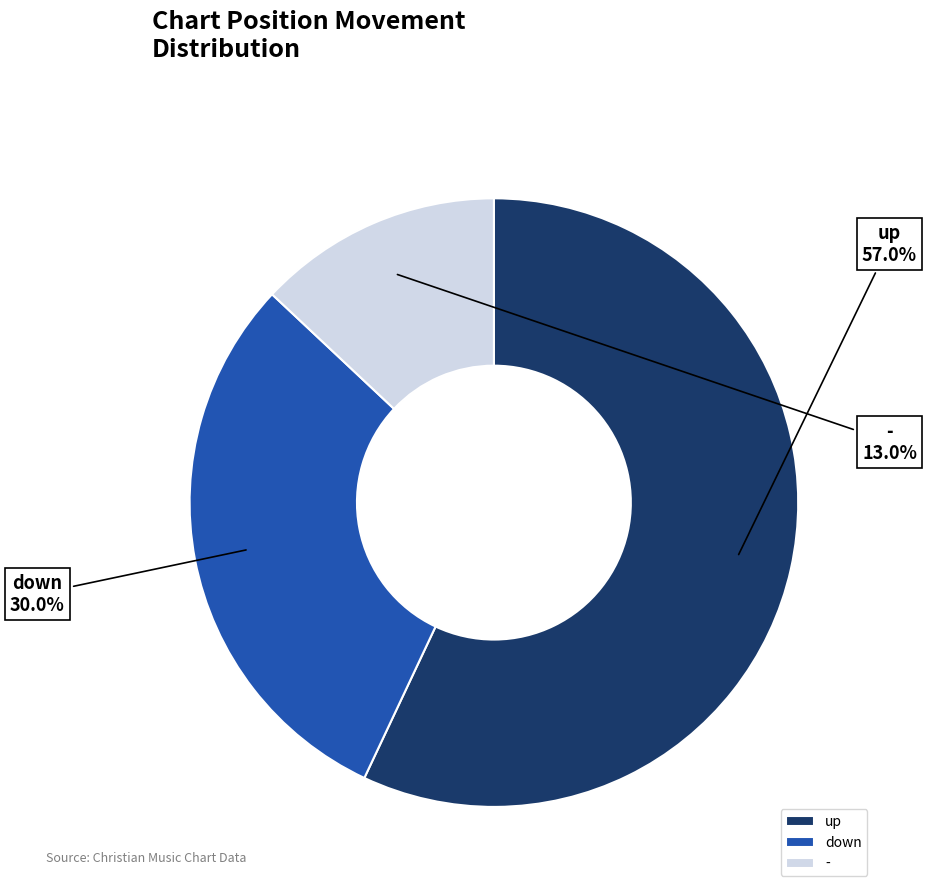

Is it true that down is 18% of the pie?

False